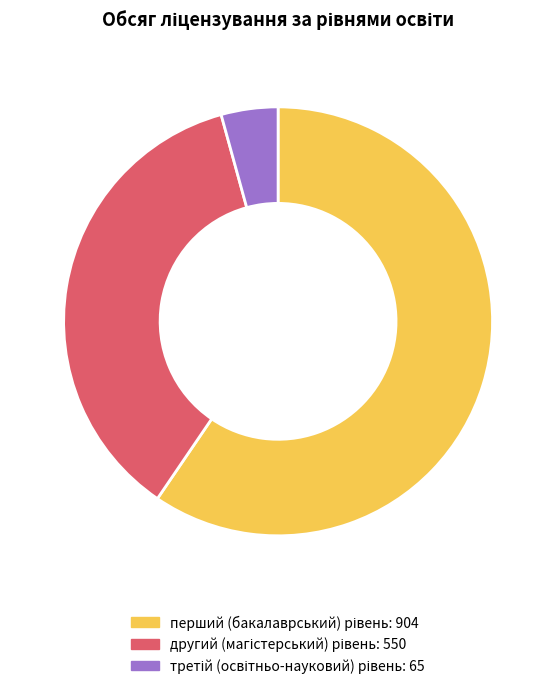

How many slices are in this pie chart?

3